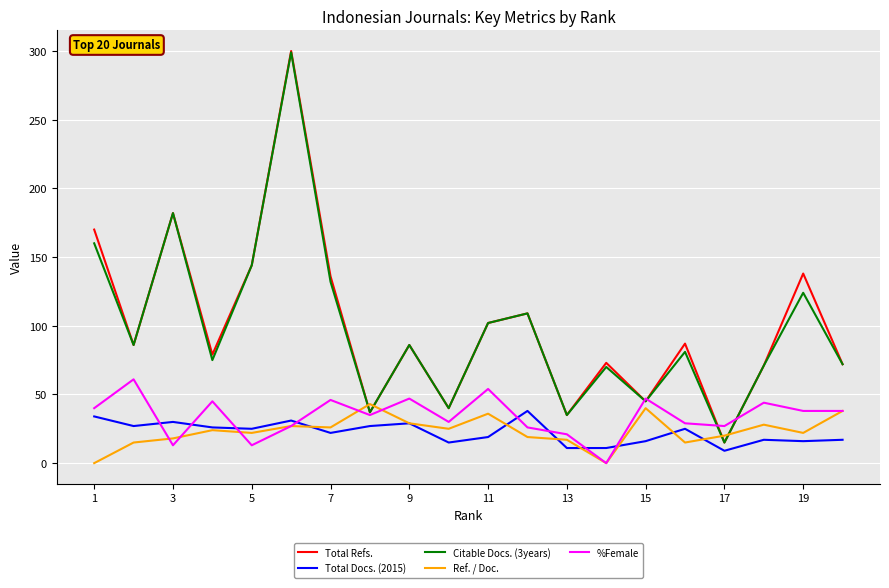

True or false: %Female and Total Docs. (2015) cross at least once.

True